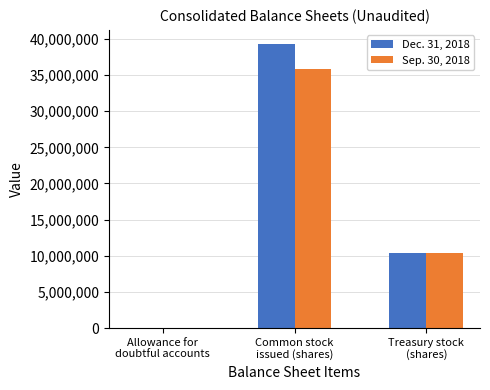

Which series has the largest range (max minus min)?

Dec. 31, 2018